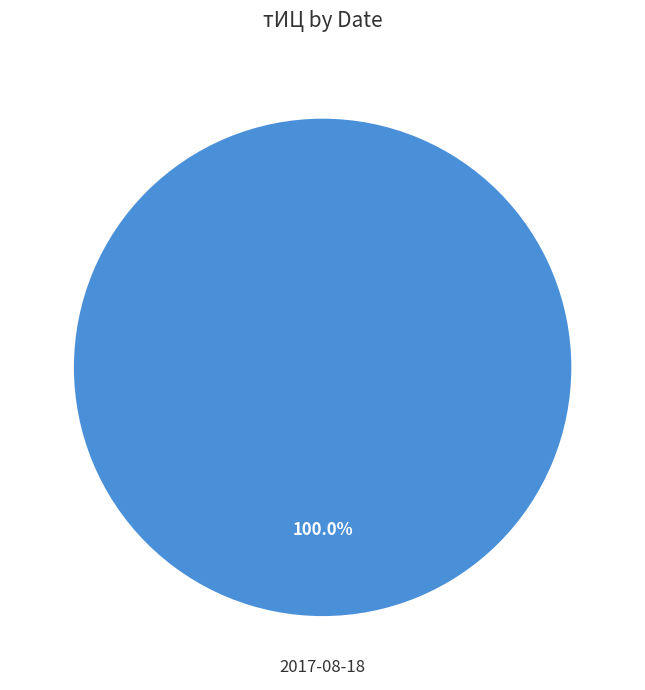

Does any single category account for the majority?

Yes